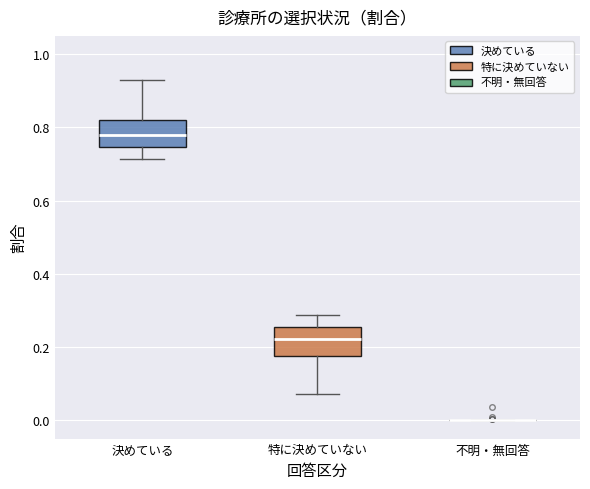

Reading left to right, transcribe this box plot: for each box, give where its median line is, the range the box spans, and where its two whiskers end, as read against the y-axis. The values are not printed on the chart, so give them approximately, as read against the axis.

決めている: median 0.78, box 0.74 to 0.82, whiskers 0.72 to 0.92
特に決めていない: median 0.22, box 0.18 to 0.26, whiskers 0.08 to 0.28
不明・無回答: box collapsed to a line at 0.00, whiskers 0.00 to 0.00